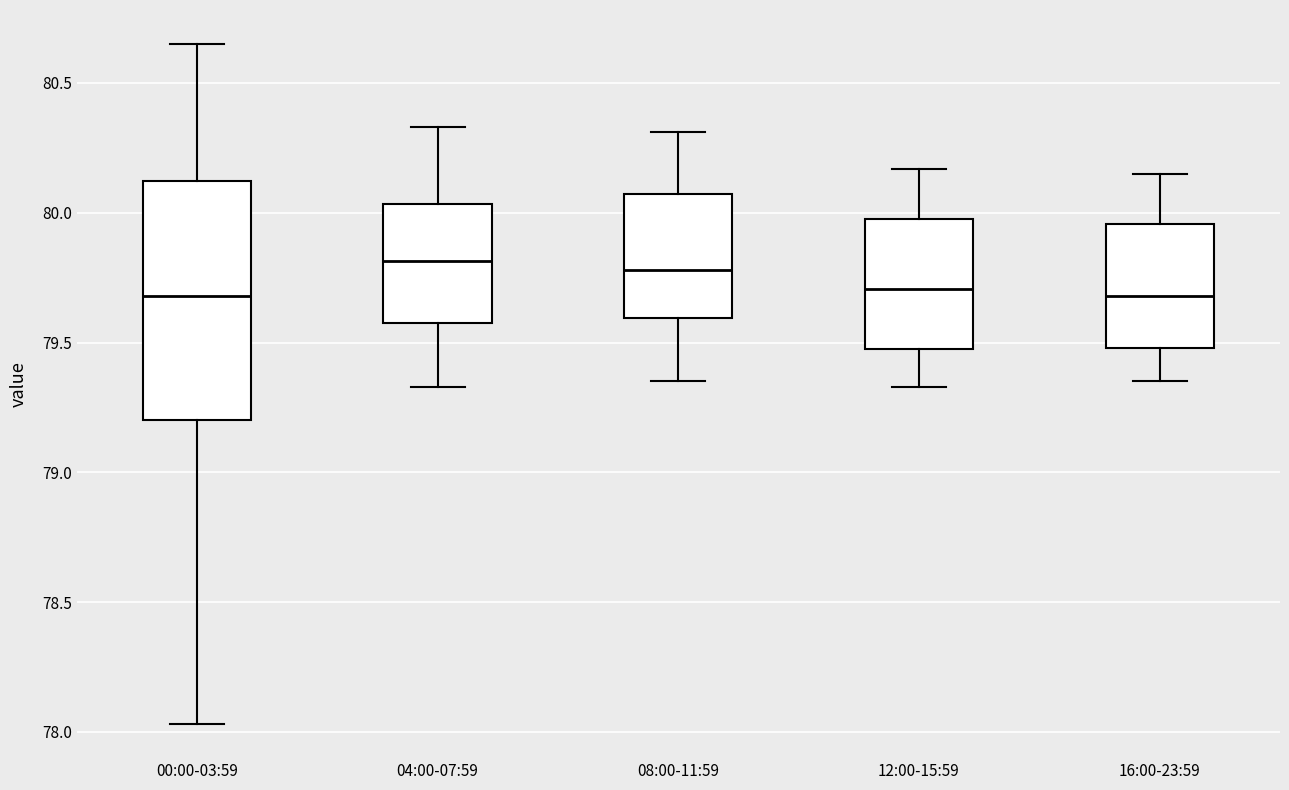

Comparing the boxes themselves (not the whiskers), which one is the tallest?

00:00-03:59